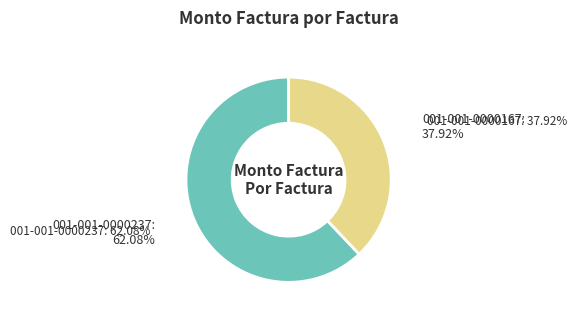

Count the number of slices in the pie.

2